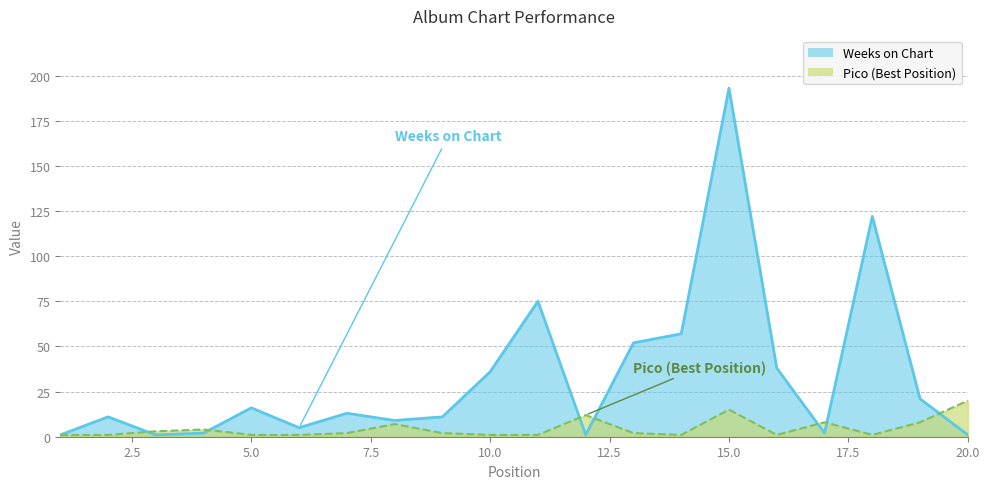

What is the spread (max minus min) of values at 18?

121